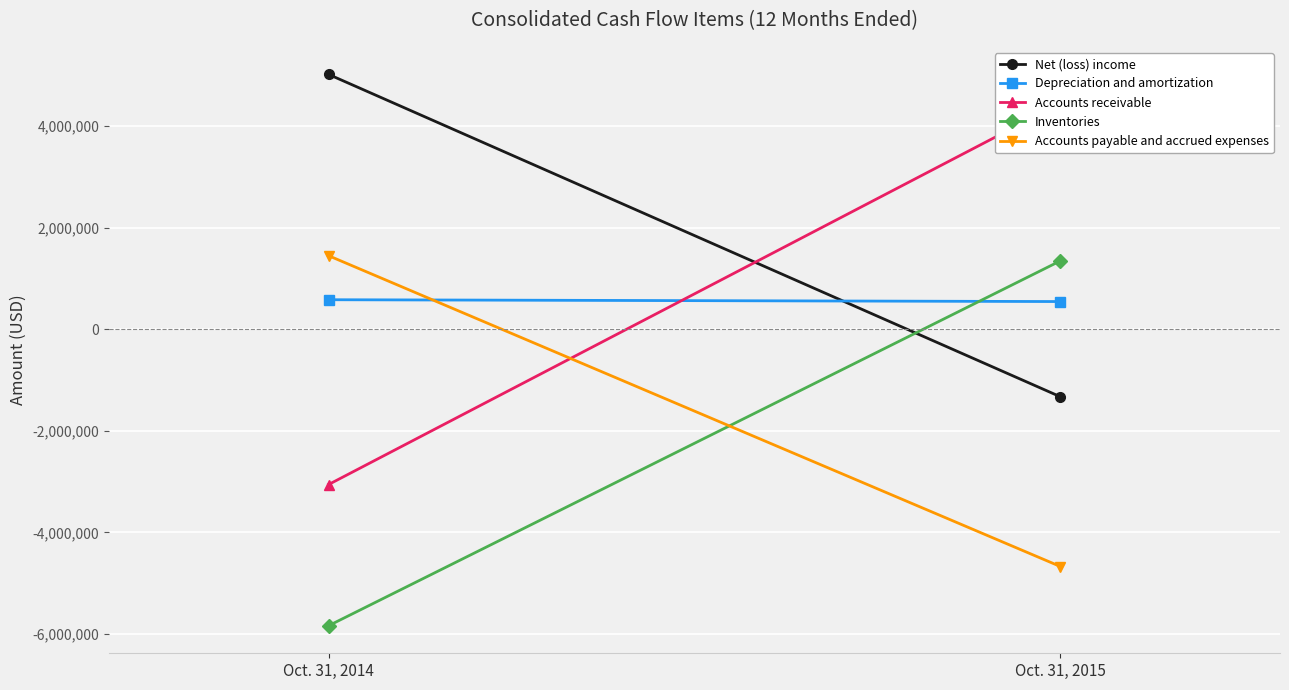

List the labels in order of Inventories value, largest first.

Oct. 31, 2015, Oct. 31, 2014